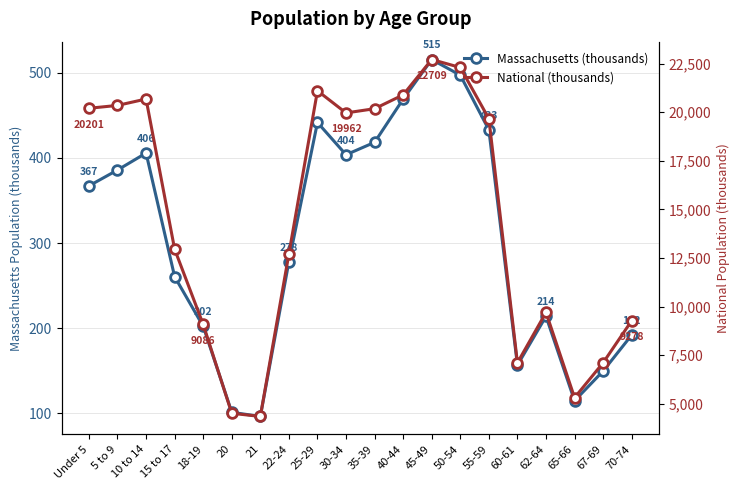

How many lines are shown in the chart?

2